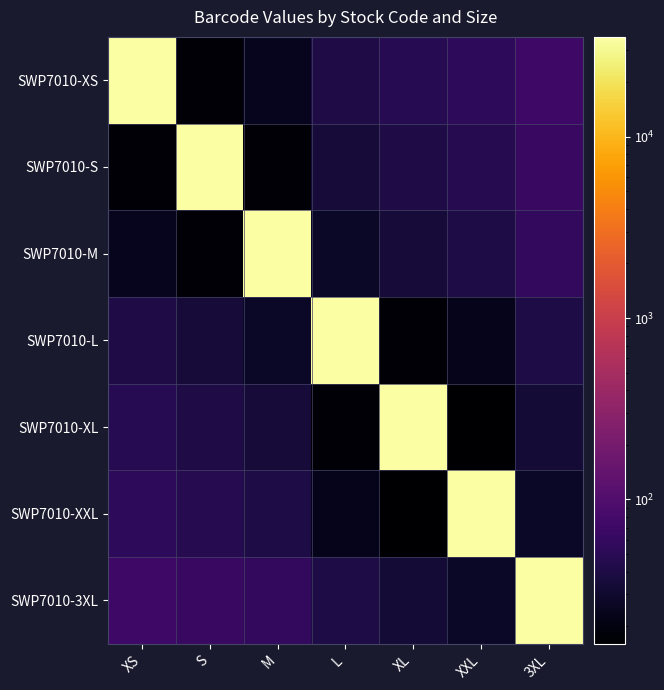

Which series has the largest total across all categories?

SWP7010-3XL